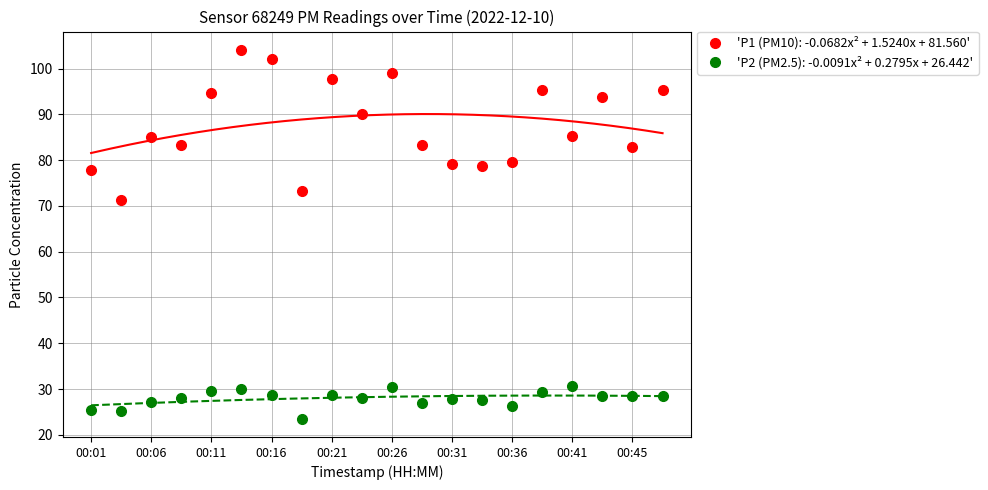

What is the minimum value shown in the chart?

23.6